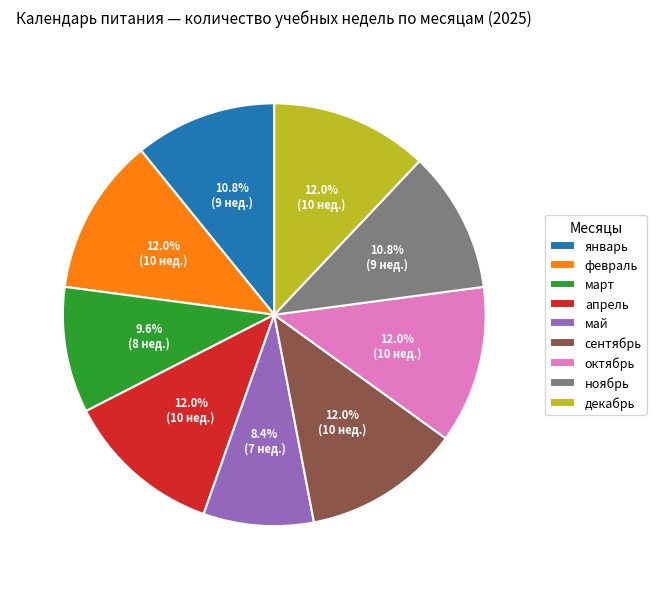

To the nearest percent, what is the difference between the январь and октябрь slice percentages?

1%